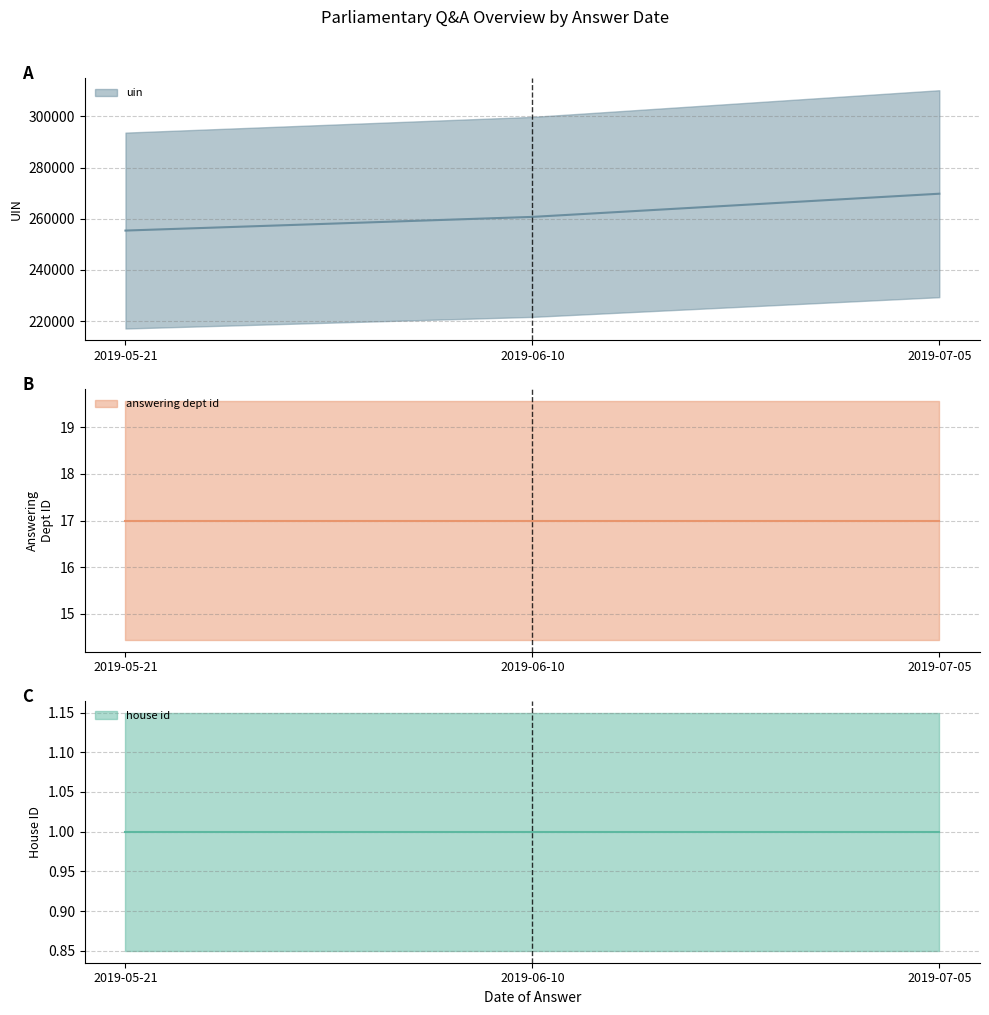

What is the sum of all answering dept id values?

51